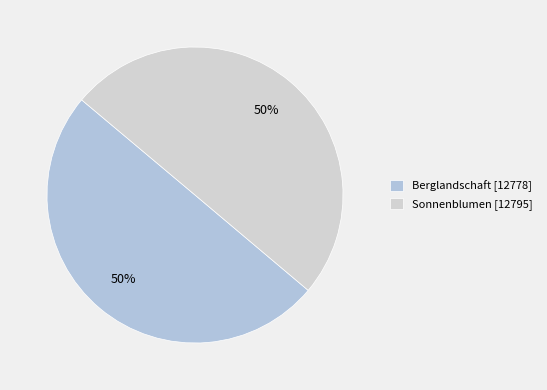

Between Berglandschaft and Sonnenblumen, which is larger?

Sonnenblumen